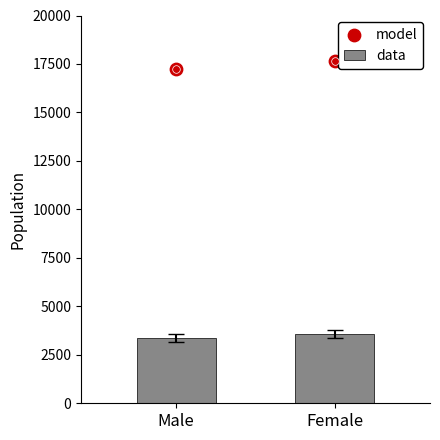

Which series has the largest total across all categories?

model